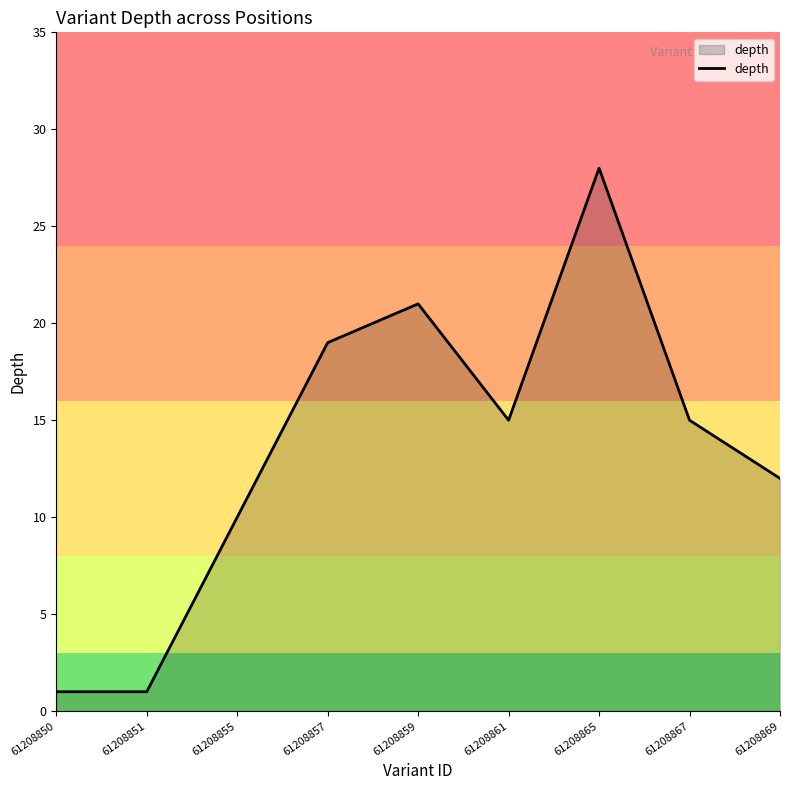

What is the change in value from 61208855 to 61208857?

+9